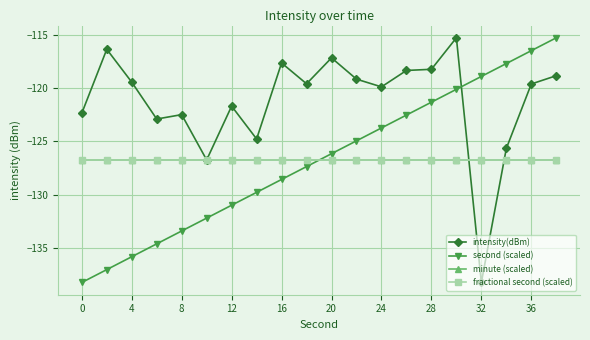

True or false: minute (scaled) and second (scaled) intersect in this chart.

True